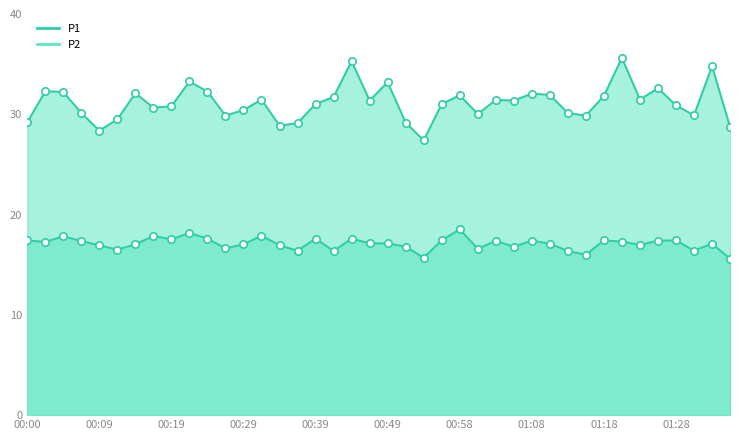

What is the total value across all series at 00:36?

45.5